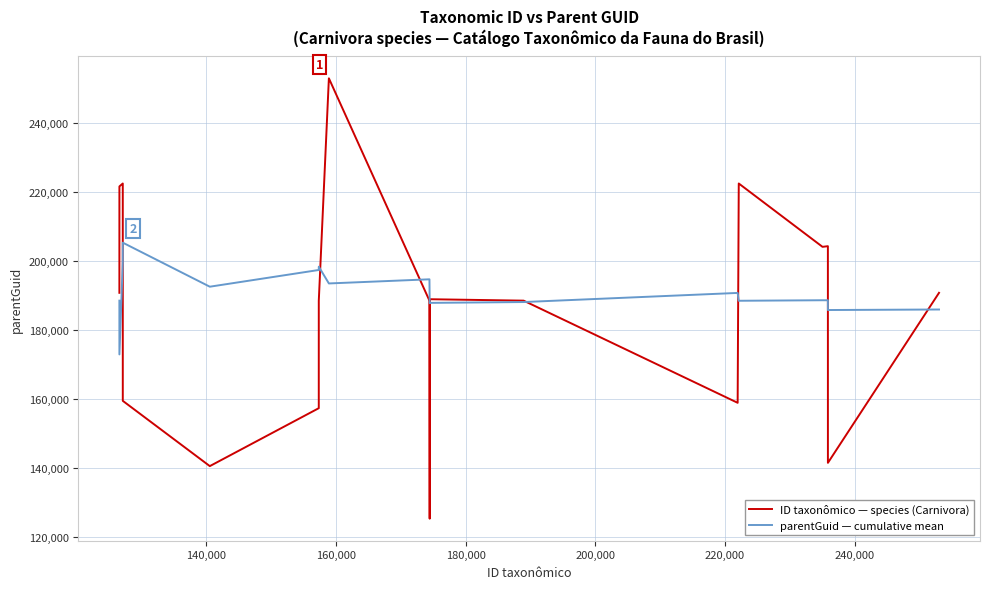

What is the minimum value for ID taxonômico — species (Carnivora)?

125302